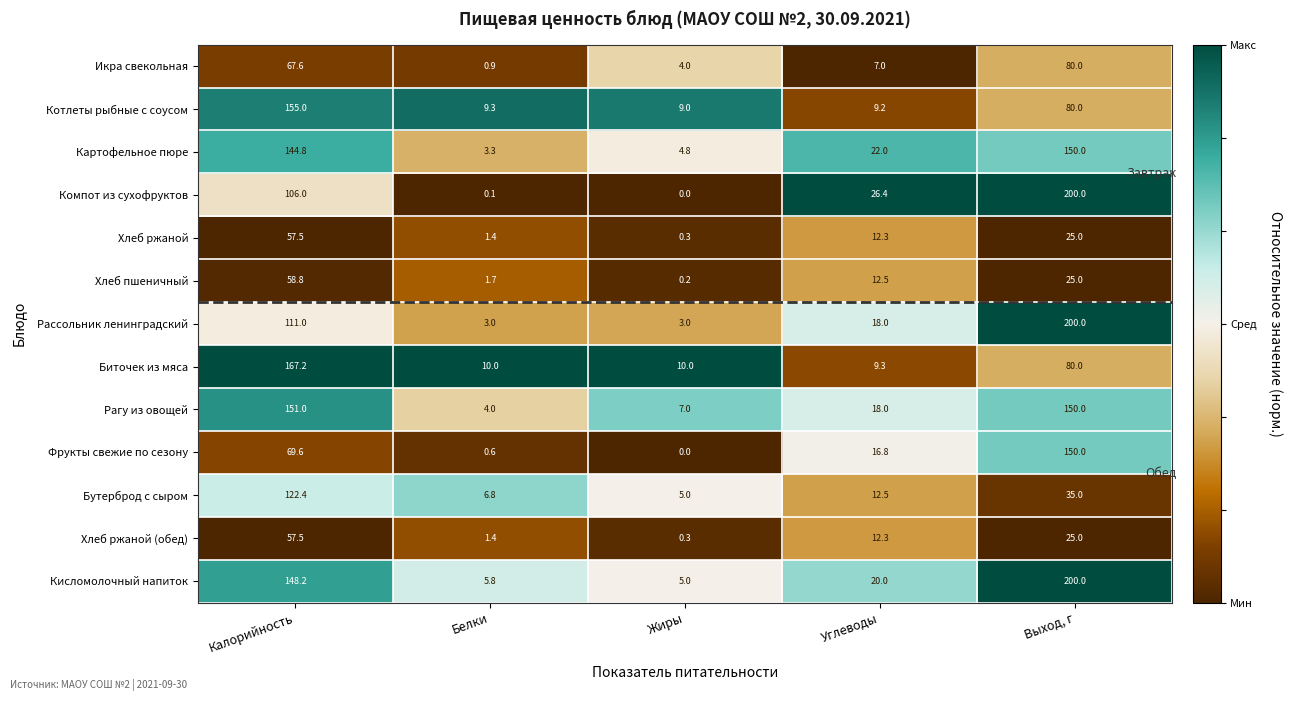

Which series has the largest range (max minus min)?

Компот из сухофруктов